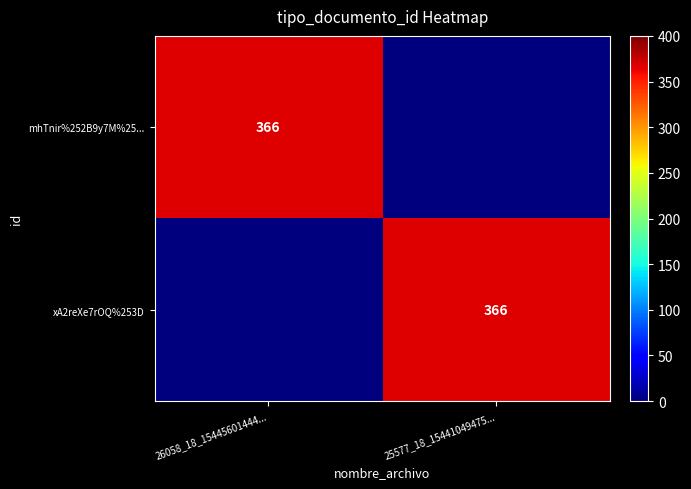

The value of xA2reXe7rOQ%253D at 25577_18_15441049475... is 366. True or false?

True